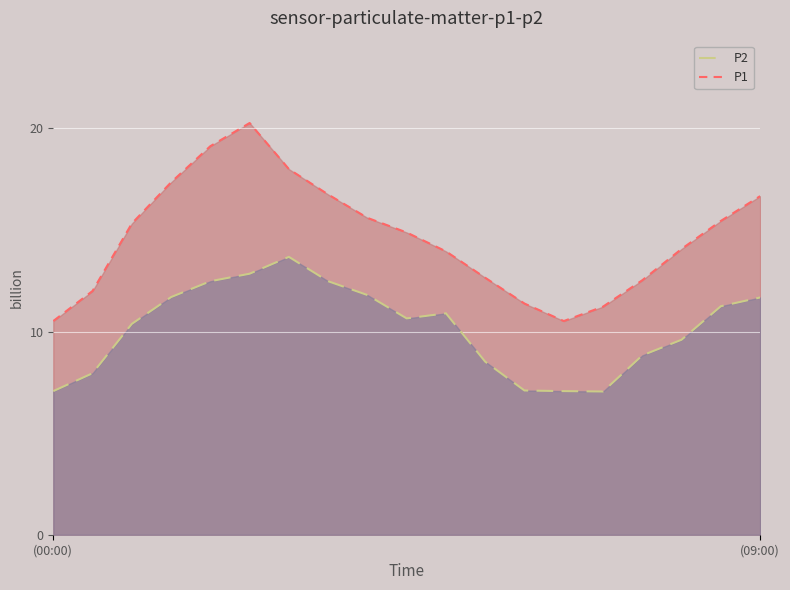

Which category has the lowest value in the P1 series?

(00:00)